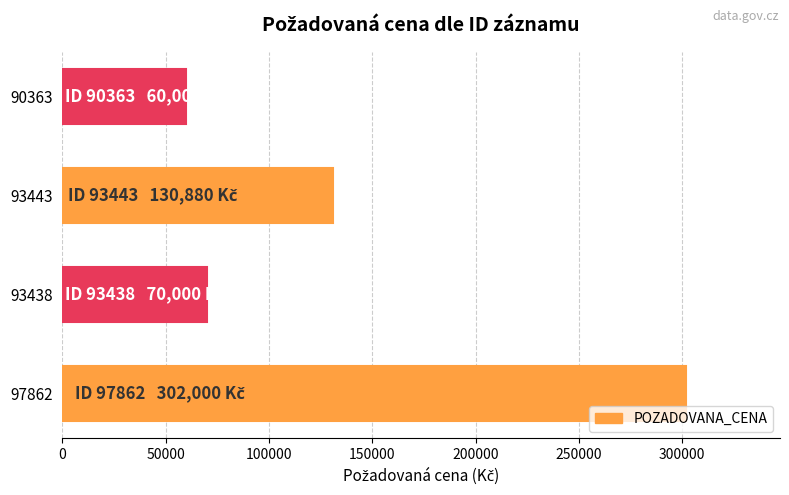

Reading bottom to top, transcribe all the data shown in this chart.

302000	70000	130880	60000